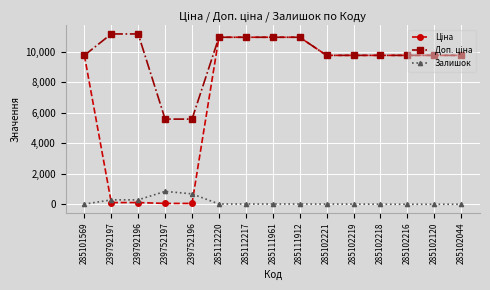

Is it true that Залишок equals 0.0 at 285102120?

True